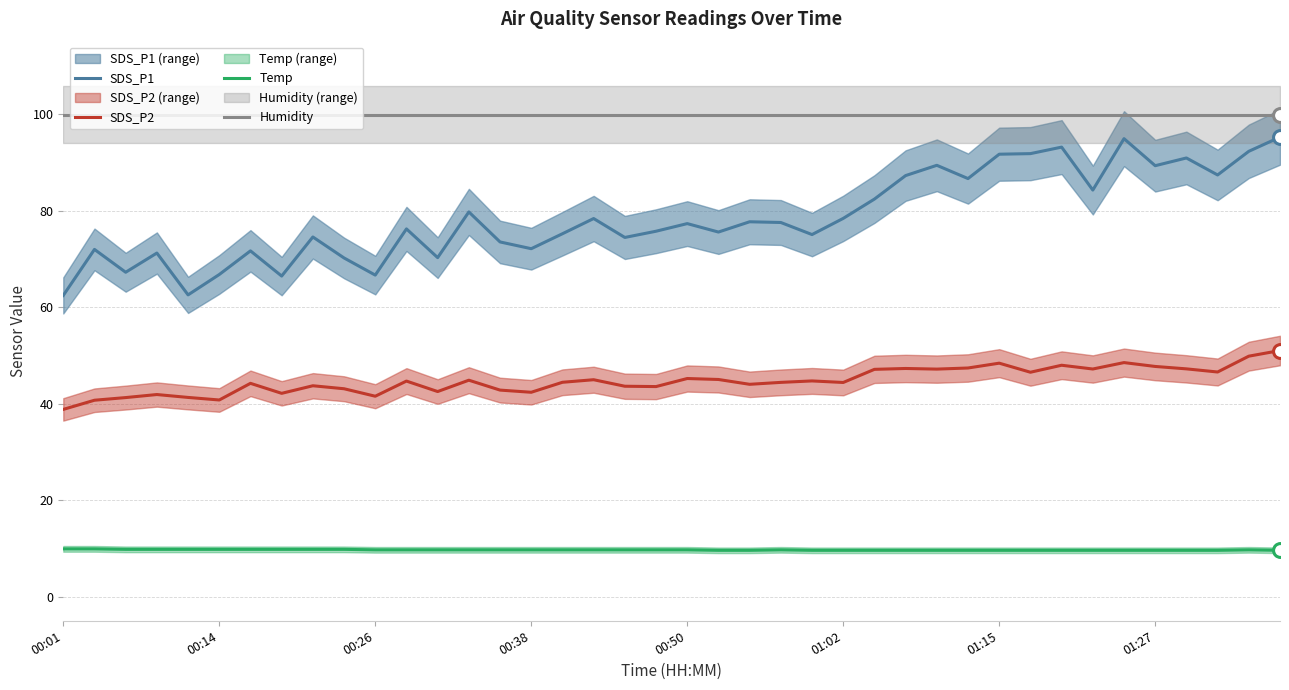

At how many categories does at least one series exceed 98?

40